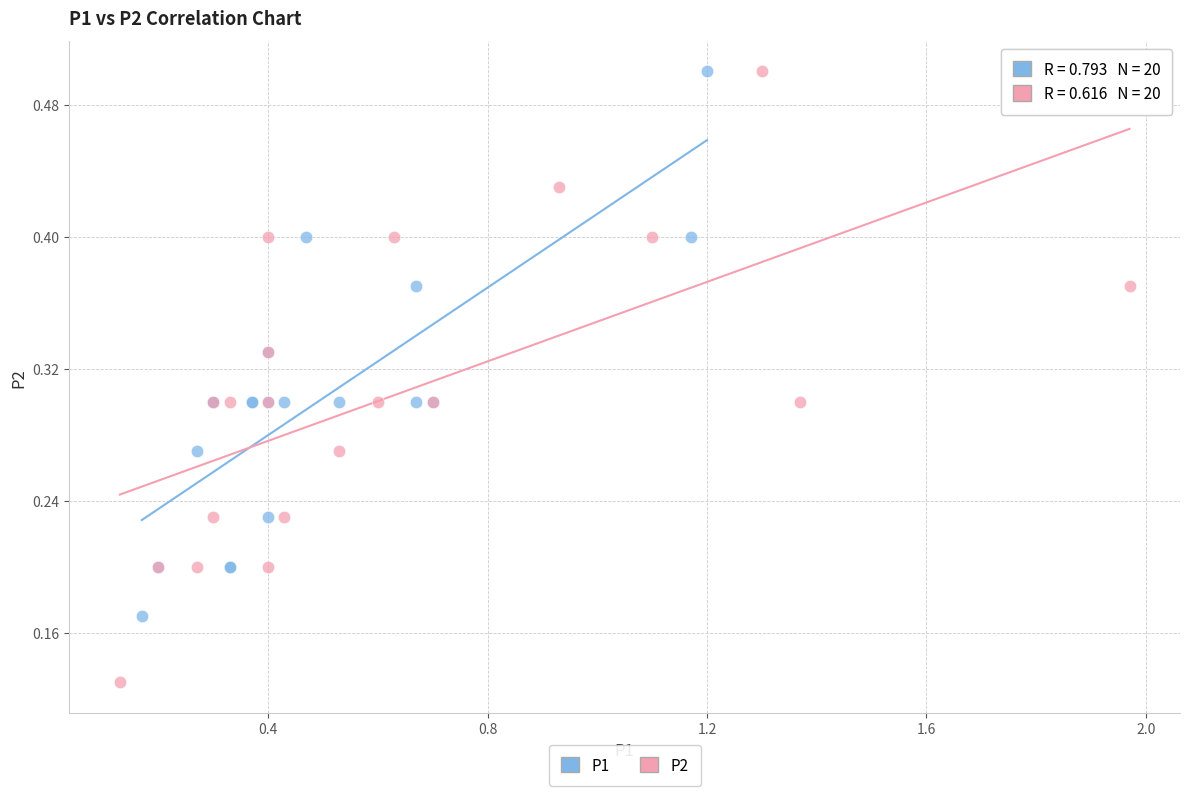

What are all the series names shown in the legend?

P1, P2